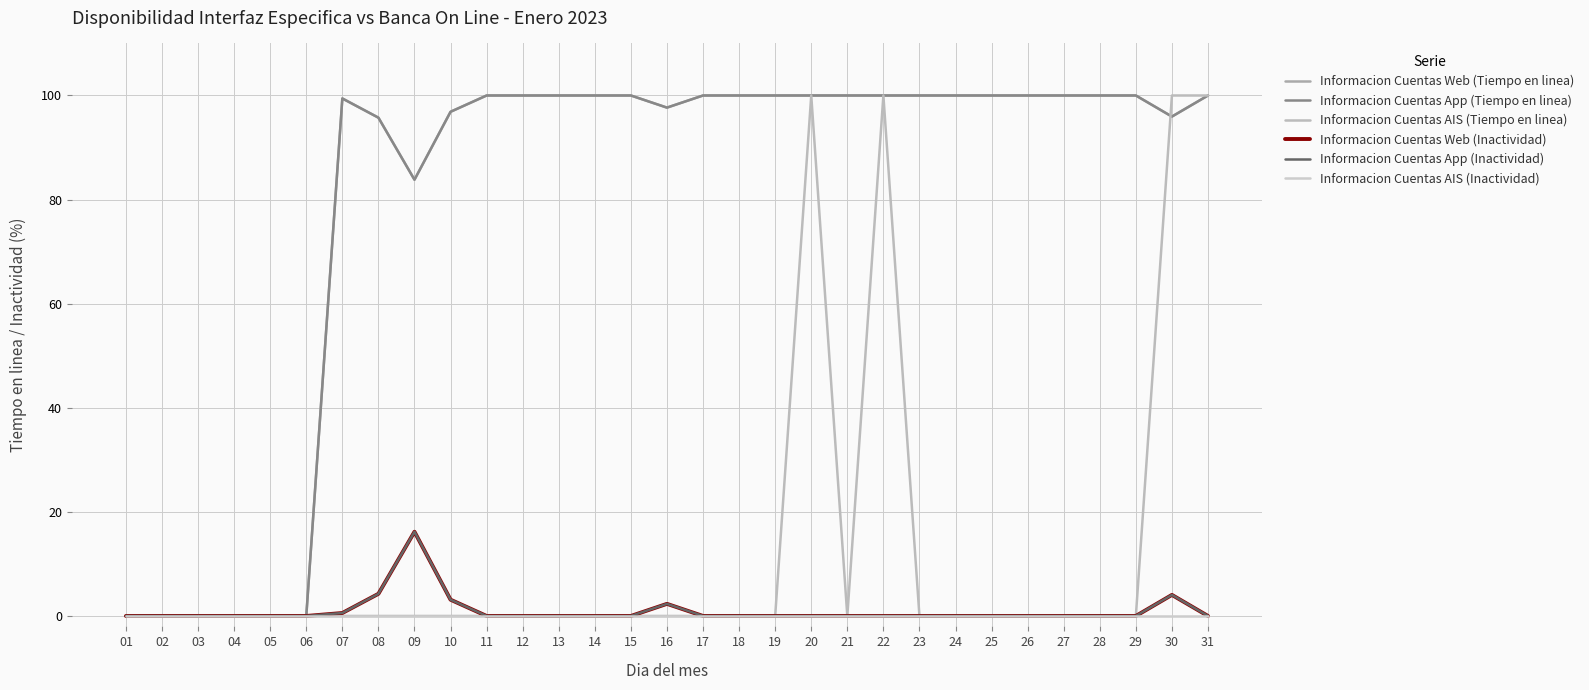

What is the difference between the maximum and minimum values in the Informacion Cuentas Web (Inactividad) series?

16.2